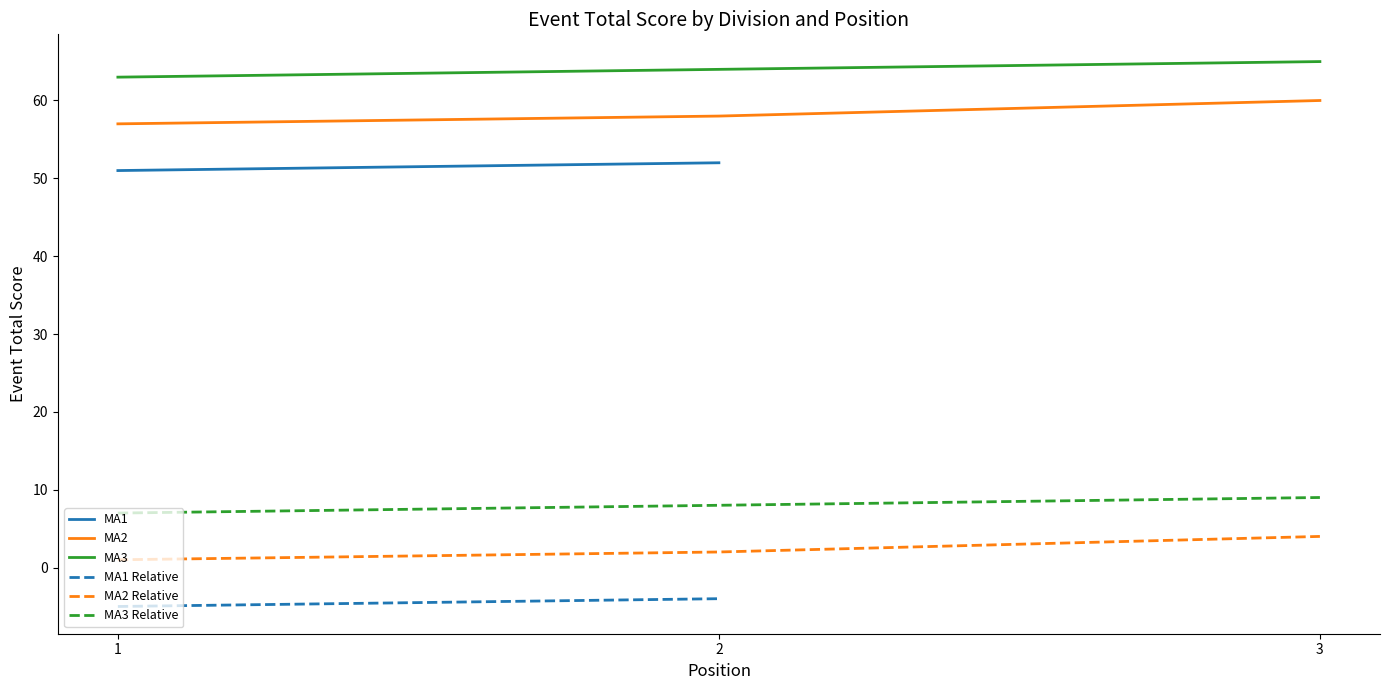

Rank the series at 1 from highest to lowest value.

MA3, MA2, MA1, MA3 Relative, MA2 Relative, MA1 Relative